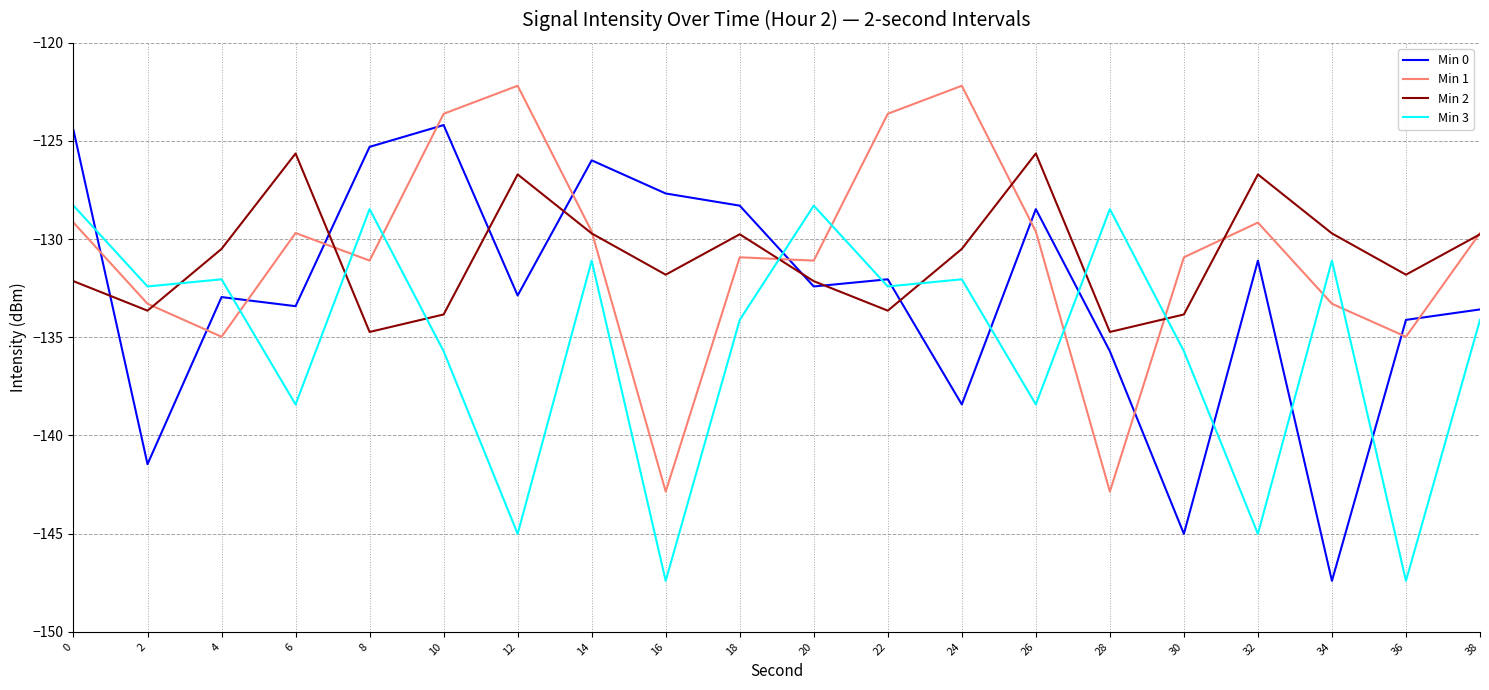

How many lines are shown in the chart?

4